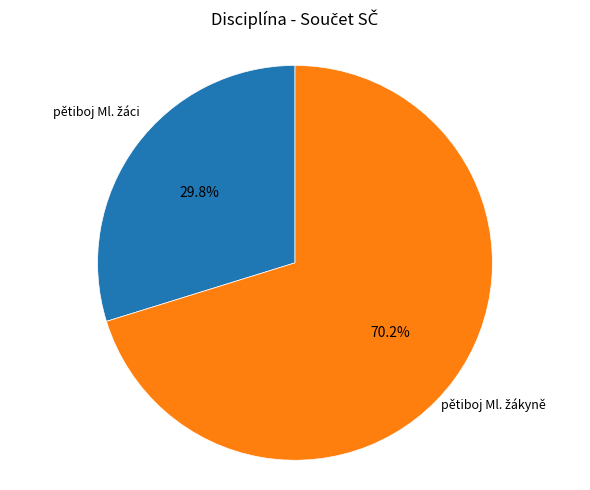

Is there any slice that represents more than half of the pie?

Yes